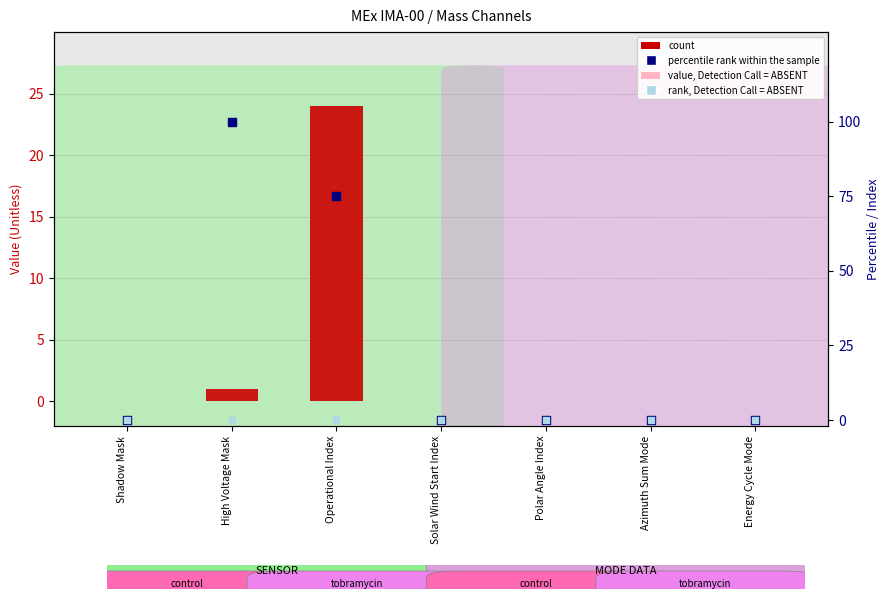

Which series reaches the maximum Y coordinate?

percentile rank within the sample